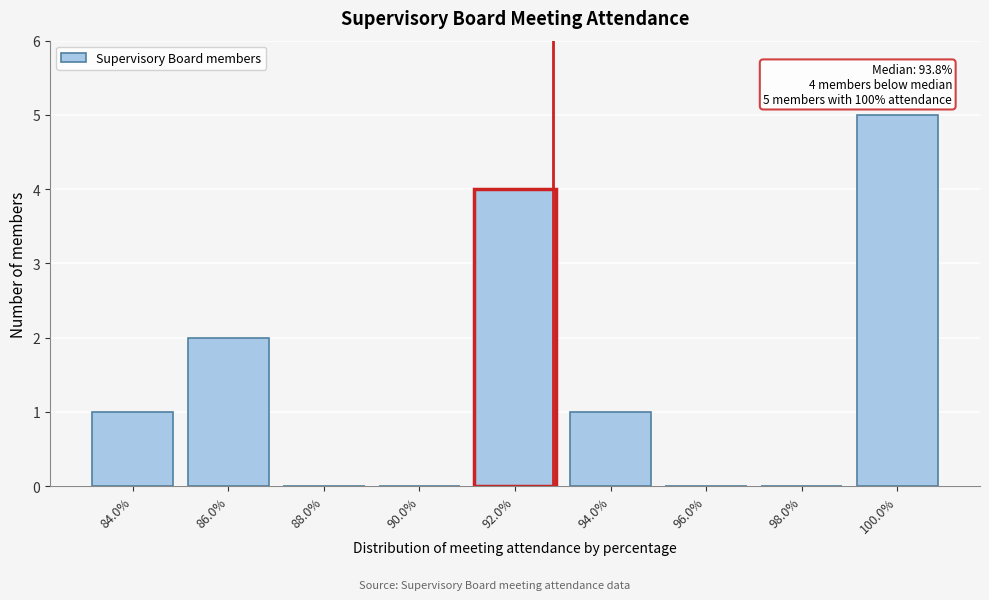

Reading left to right, list all the values displayed in this chart.

84.0%=1	86.0%=2	88.0%=0	90.0%=0	92.0%=4	94.0%=1	96.0%=0	98.0%=0	100.0%=5